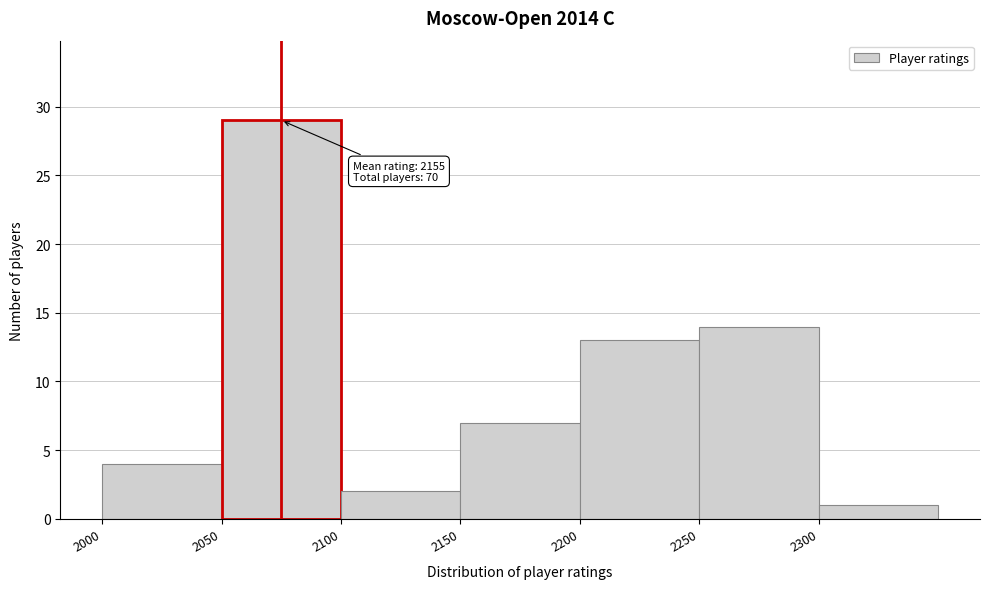

Which range on the x-axis has the tallest bar?

2050 to 2100